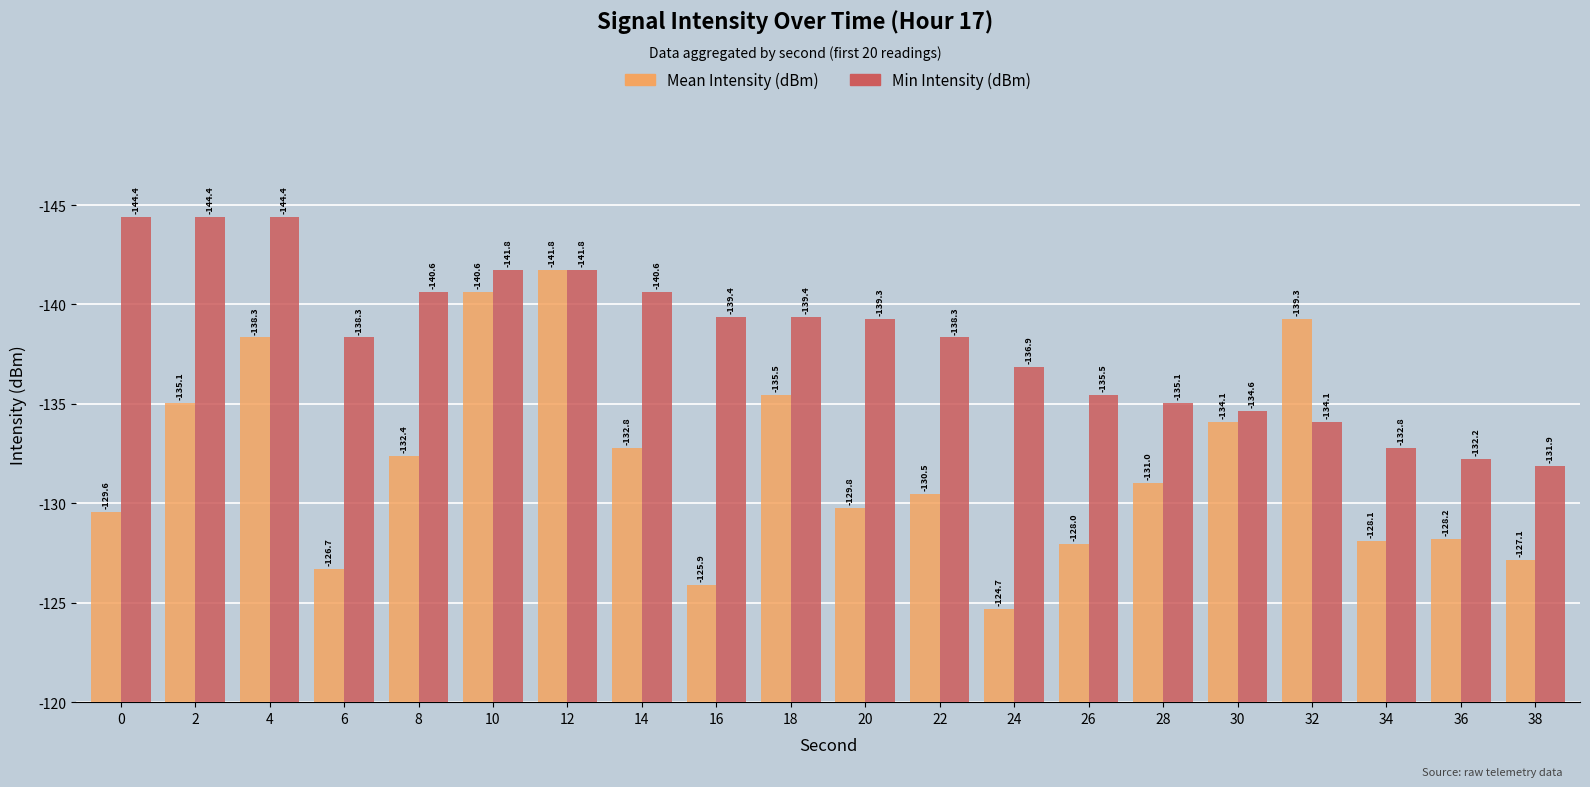

Does the chart contain stacked bars?

No